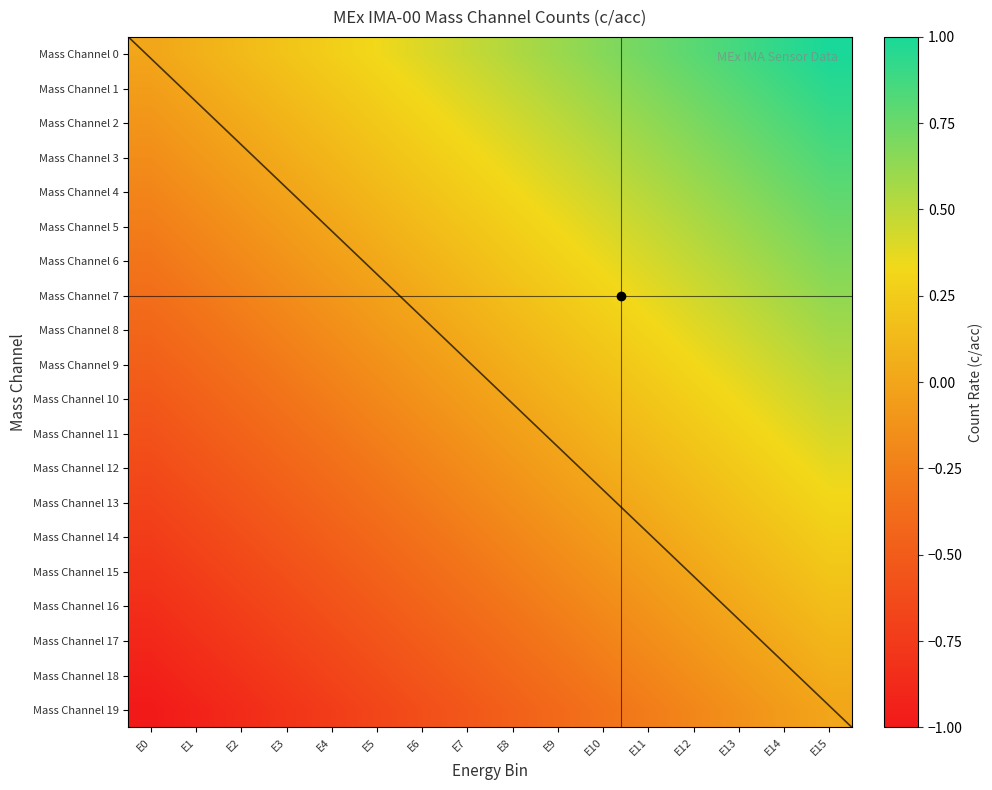

What is the spread (max minus min) of values at E2?

1.0